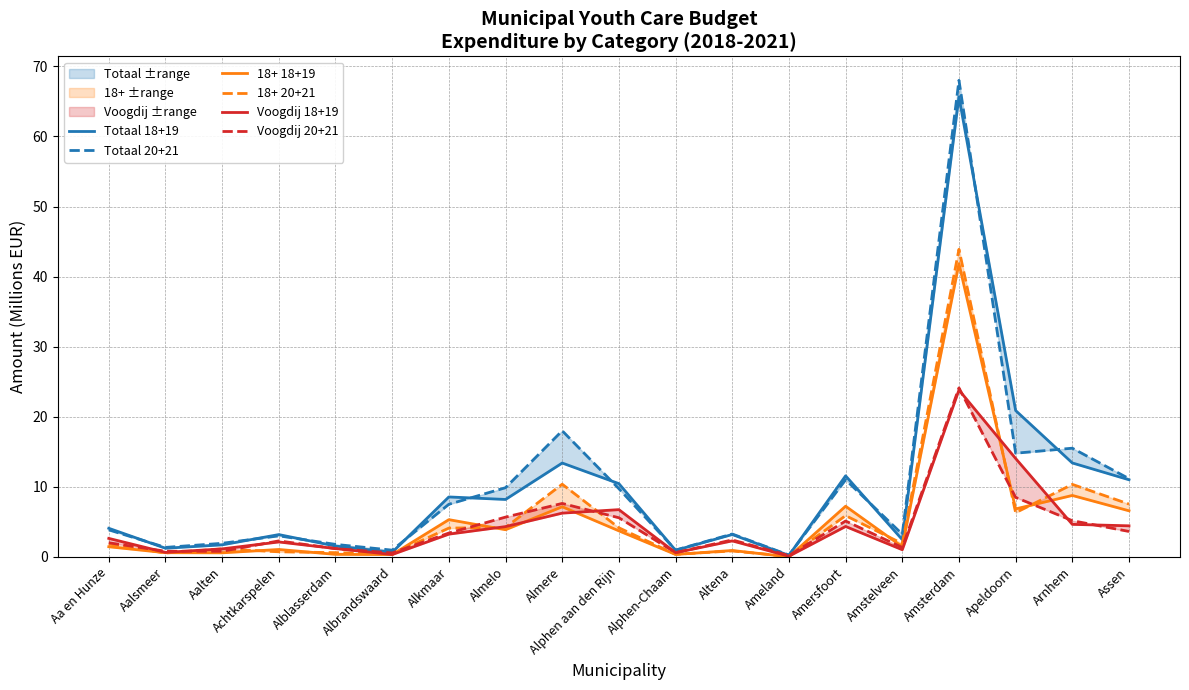

Reading left to right, extract all data points from this chart.

Totaal 18+19: Aa en Hunze=4.1	Aalsmeer=1.2	Aalten=1.7	Achtkarspelen=3.2	Alblasserdam=1.5	Albrandswaard=0.7	Alkmaar=8.6	Almelo=8.2	Almere=13.4	Alphen aan den Rijn=10.5	Alphen-Chaam=0.9	Altena=3.2	Ameland=0.2	Amersfoort=11.6	Amstelveen=2.5	Amsterdam=65.7	Apeldoorn=20.9	Arnhem=13.4	Assen=11.0
Totaal 20+21: Aa en Hunze=3.9	Aalsmeer=1.4	Aalten=1.9	Achtkarspelen=3.0	Alblasserdam=1.8	Albrandswaard=1.0	Alkmaar=7.5	Almelo=9.9	Almere=18.0	Alphen aan den Rijn=9.7	Alphen-Chaam=1.0	Altena=3.3	Ameland=0.3	Amersfoort=11.0	Amstelveen=3.2	Amsterdam=68.0	Apeldoorn=14.8	Arnhem=15.5	Assen=11.2
18+ 18+19: Aa en Hunze=1.4	Aalsmeer=0.6	Aalten=0.6	Achtkarspelen=1.1	Alblasserdam=0.4	Albrandswaard=0.3	Alkmaar=5.3	Almelo=3.9	Almere=7.2	Alphen aan den Rijn=3.7	Alphen-Chaam=0.3	Altena=0.9	Ameland=0.0	Amersfoort=7.2	Amstelveen=1.4	Amsterdam=41.8	Apeldoorn=6.8	Arnhem=8.8	Assen=6.6
18+ 20+21: Aa en Hunze=1.8	Aalsmeer=0.5	Aalten=1.1	Achtkarspelen=0.7	Alblasserdam=0.6	Albrandswaard=0.4	Alkmaar=4.1	Almelo=4.2	Almere=10.4	Alphen aan den Rijn=4.1	Alphen-Chaam=0.4	Altena=0.8	Ameland=0.1	Amersfoort=5.9	Amstelveen=1.9	Amsterdam=43.9	Apeldoorn=6.3	Arnhem=10.3	Assen=7.5
Voogdij 18+19: Aa en Hunze=2.6	Aalsmeer=0.6	Aalten=1.1	Achtkarspelen=2.1	Alblasserdam=1.2	Albrandswaard=0.3	Alkmaar=3.2	Almelo=4.3	Almere=6.2	Alphen aan den Rijn=6.7	Alphen-Chaam=0.6	Altena=2.3	Ameland=0.1	Amersfoort=4.3	Amstelveen=1.0	Amsterdam=23.8	Apeldoorn=14.0	Arnhem=4.6	Assen=4.4
Voogdij 20+21: Aa en Hunze=2.0	Aalsmeer=0.8	Aalten=0.8	Achtkarspelen=2.3	Alblasserdam=1.2	Albrandswaard=0.6	Alkmaar=3.4	Almelo=5.7	Almere=7.6	Alphen aan den Rijn=5.6	Alphen-Chaam=0.6	Altena=2.4	Ameland=0.2	Amersfoort=5.1	Amstelveen=1.3	Amsterdam=24.1	Apeldoorn=8.5	Arnhem=5.2	Assen=3.6